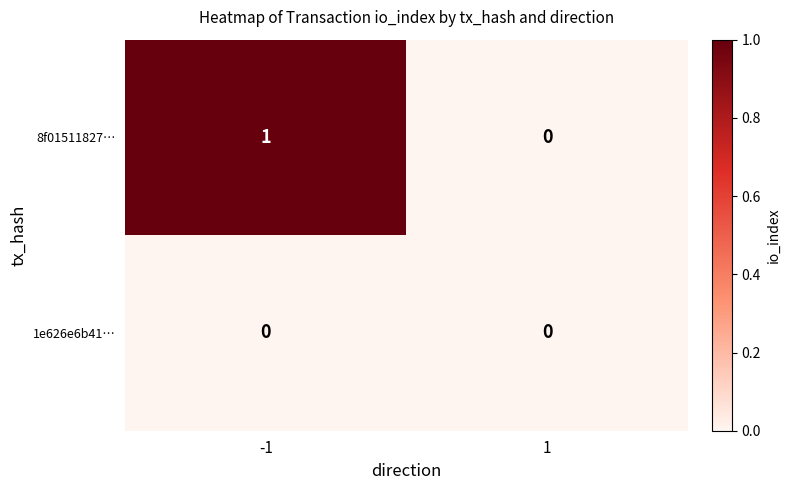

Which series has the widest spread of values?

8f01511827…